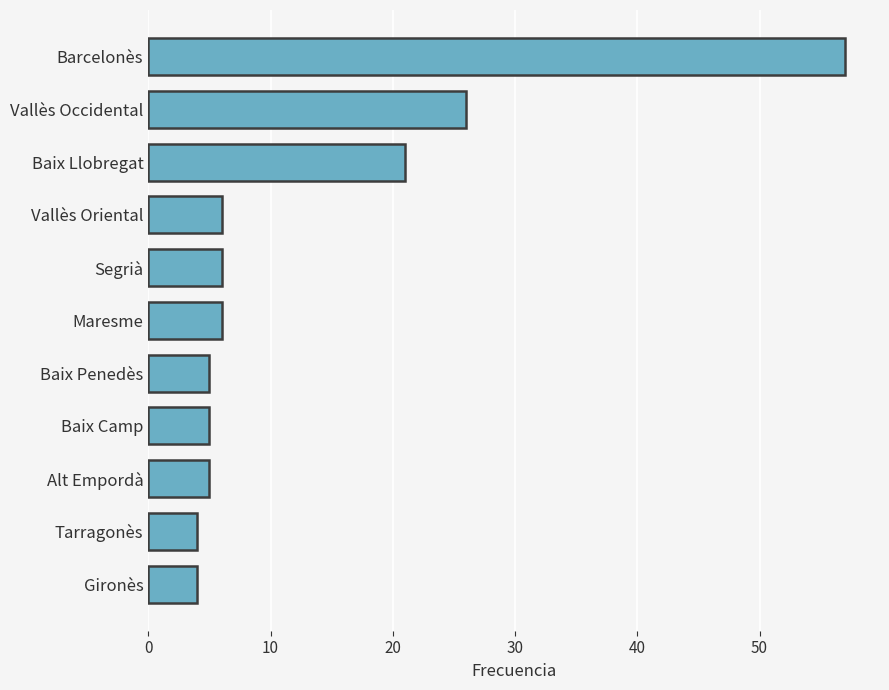

What is the difference between the values at Vallès Occidental and Baix Penedès?

21